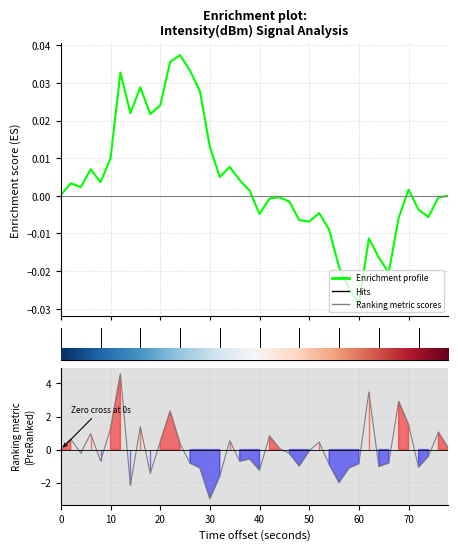

Which series has the largest total across all categories?

Enrichment profile